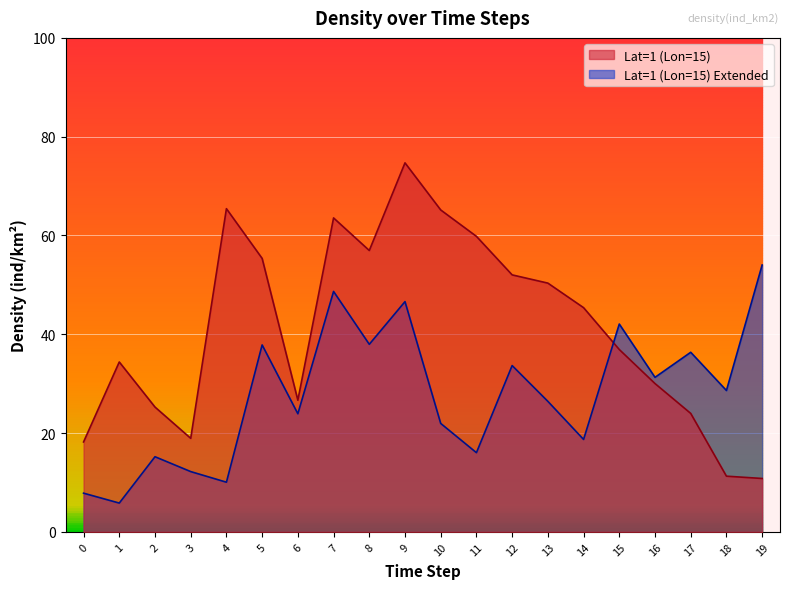

Which has a higher value, 19 or 14?

14